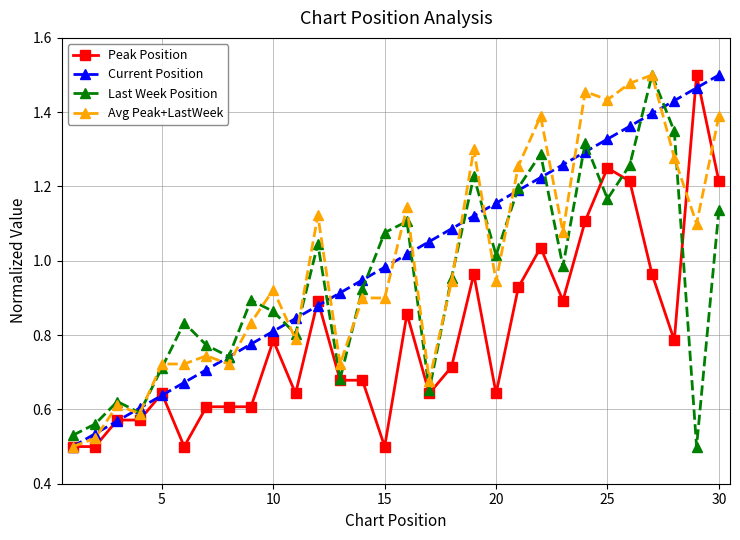

True or false: Last Week Position has more than 0 interior local peaks.

True